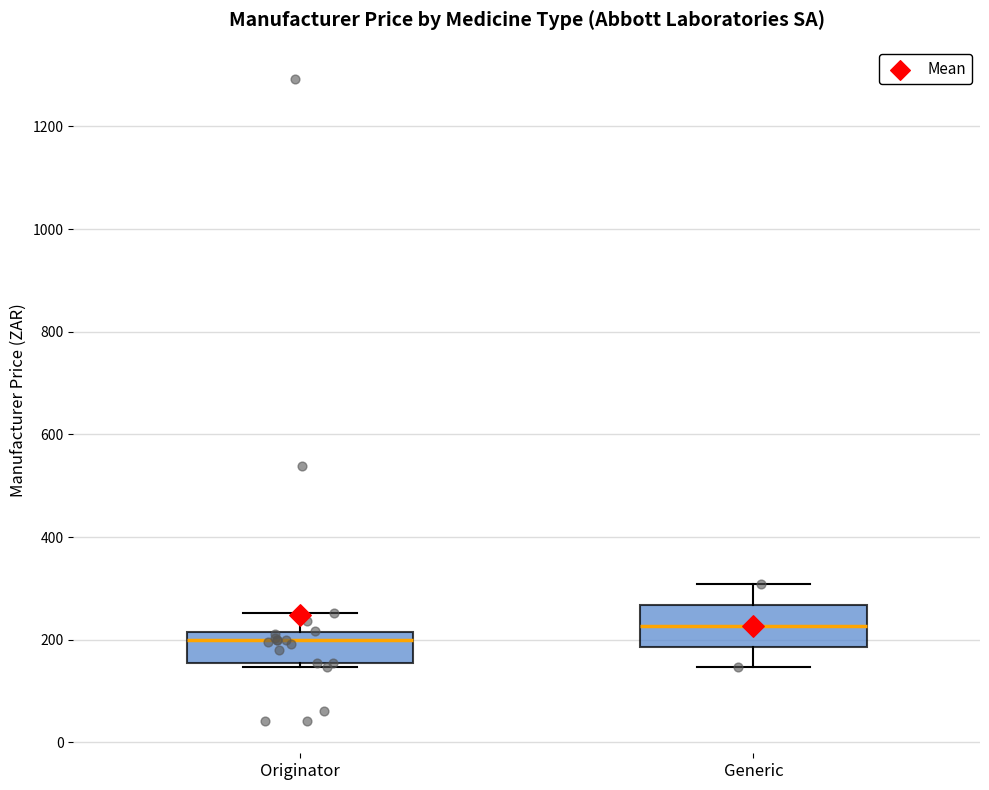

Where does the median line of the box for Originator sit on the y-axis? The values are not printed on the chart, so give them approximately, as read against the axis.

200